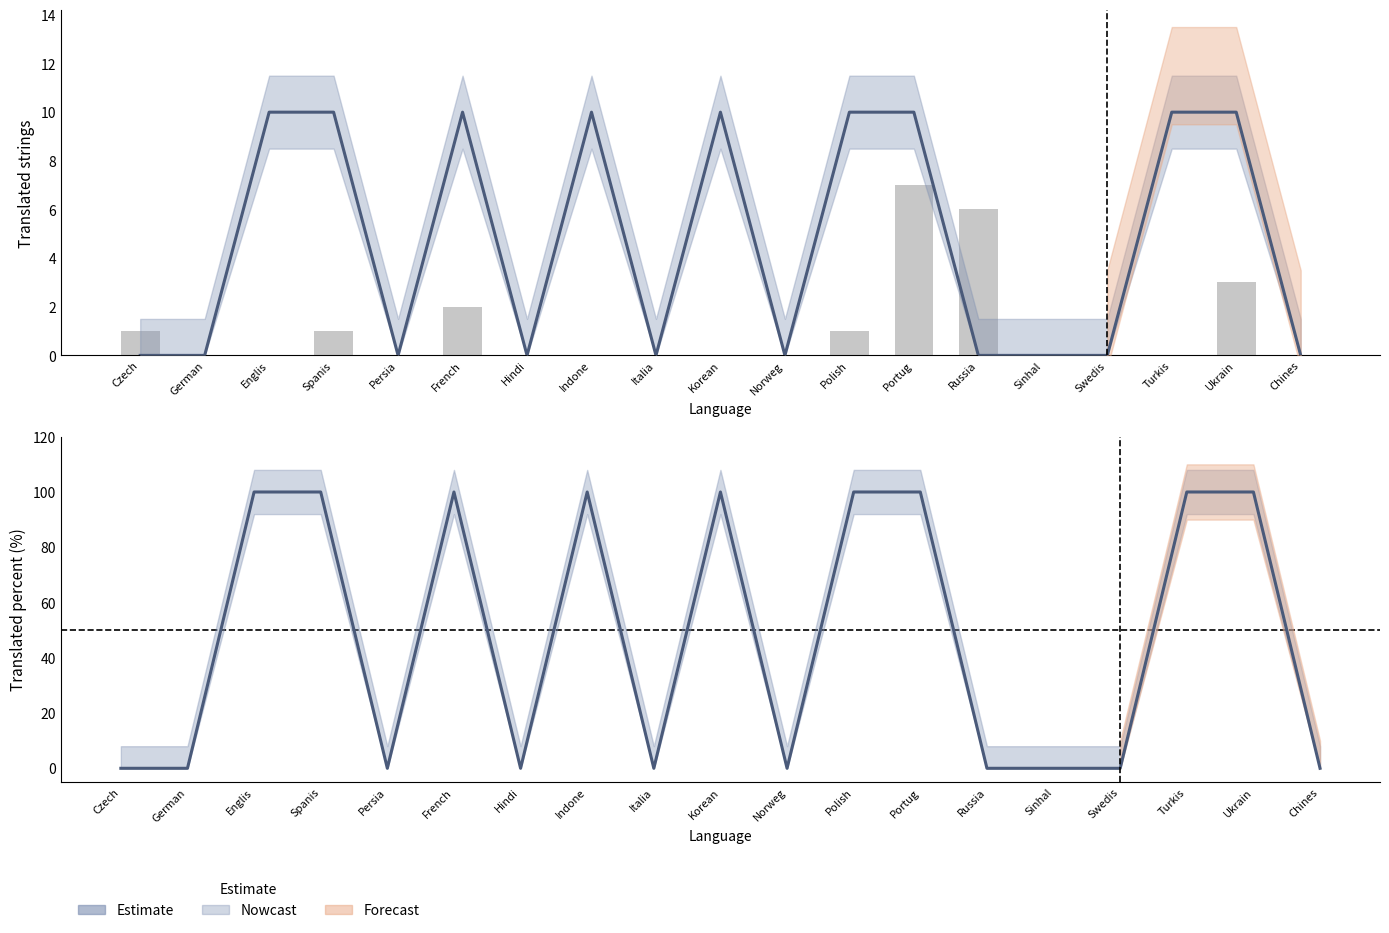

What is the difference between the second highest and second lowest values in the translated series?

10